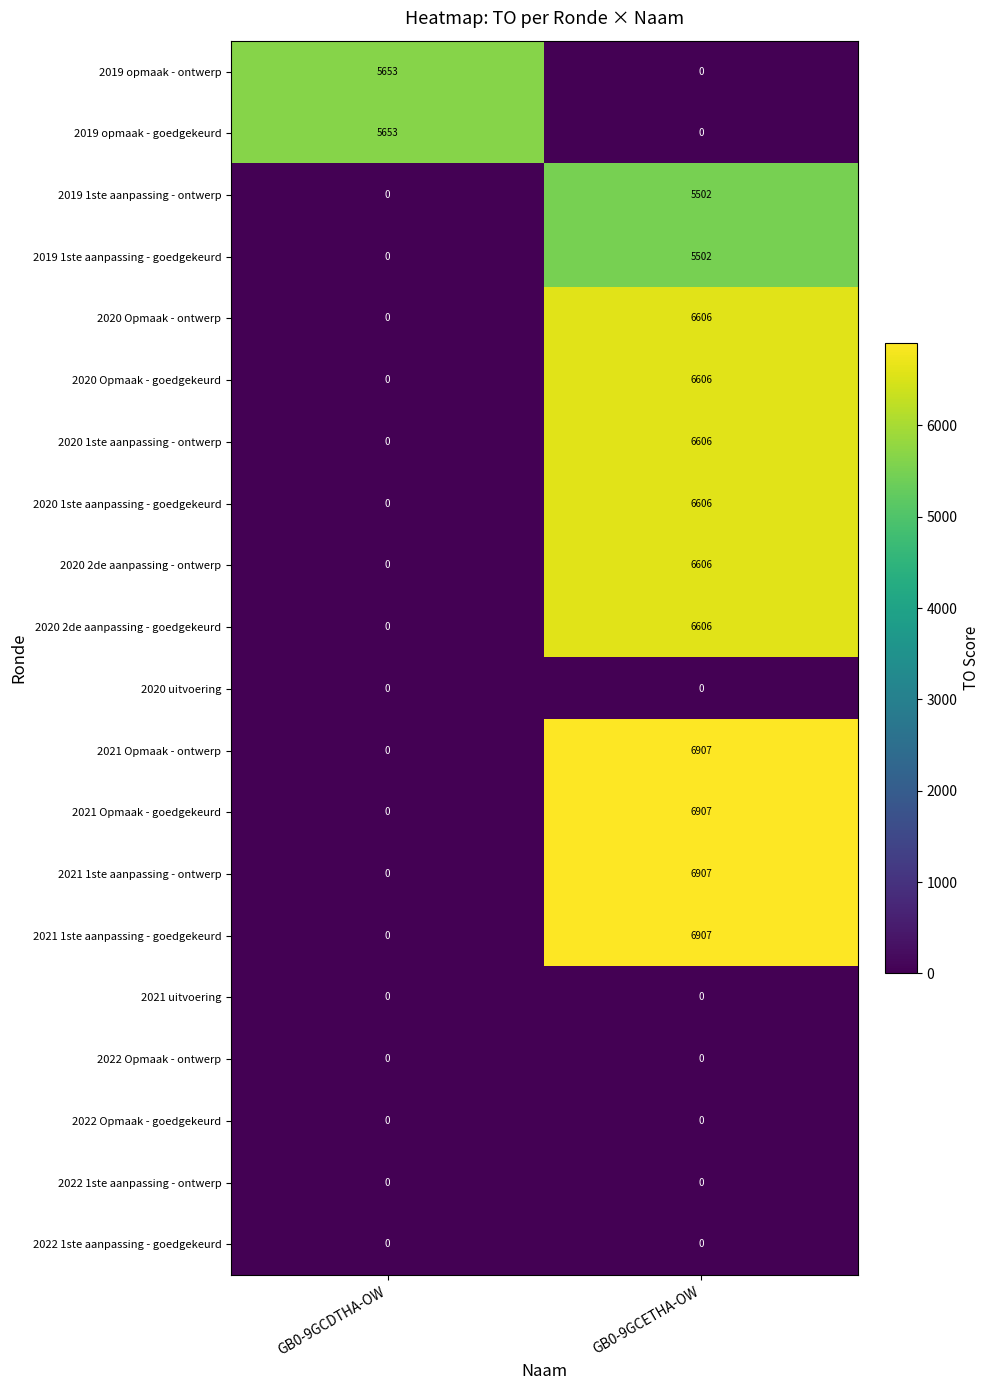

Rank the categories by 2019 opmaak - ontwerp value from lowest to highest.

GB0-9GCETHA-OW, GB0-9GCDTHA-OW